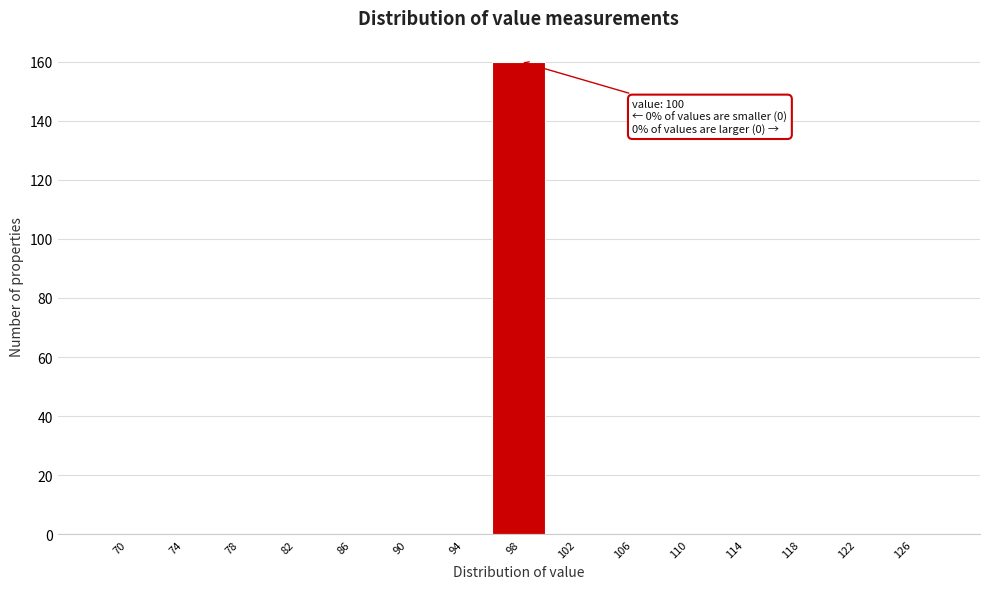

Reading left to right, what are all the values shown in this chart?

70=0	74=0	78=0	82=0	86=0	90=0	94=0	98=160	102=0	106=0	110=0	114=0	118=0	122=0	126=0